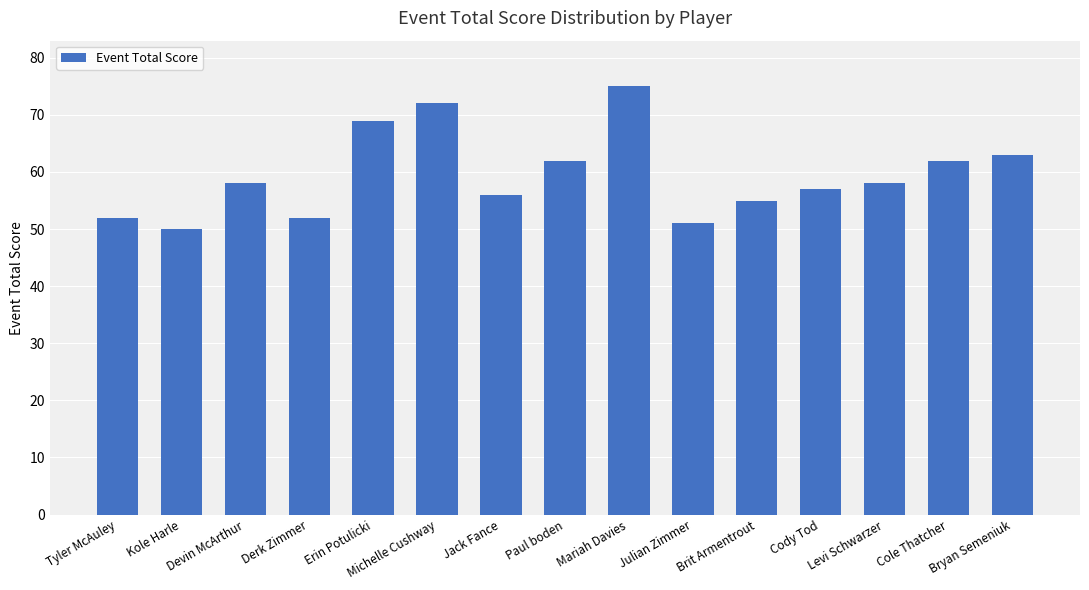

What is the change in value from Erin Potulicki to Bryan Semeniuk?

-6